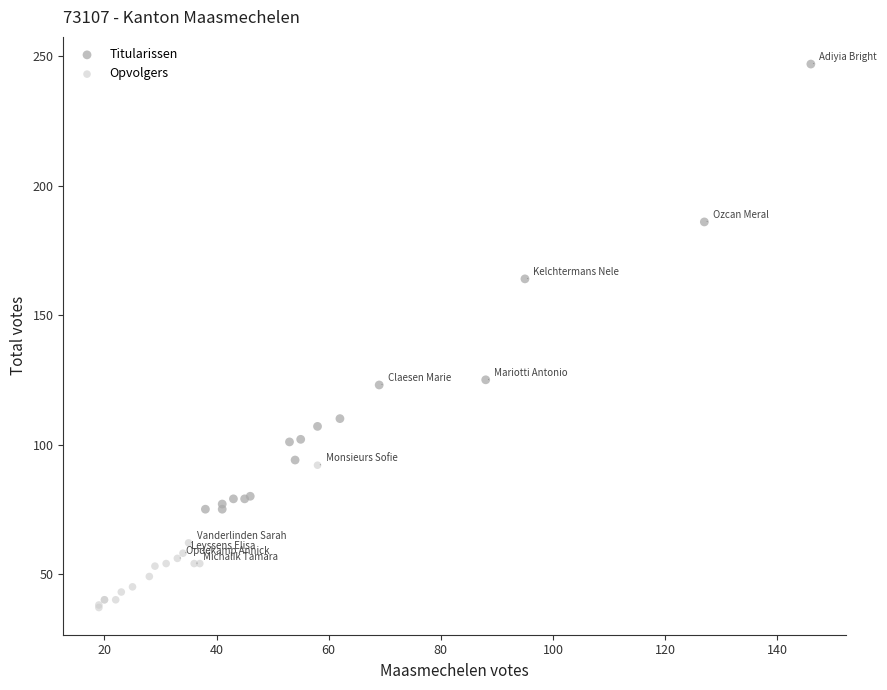

Which series has the largest Y range (max minus min)?

Titularissen